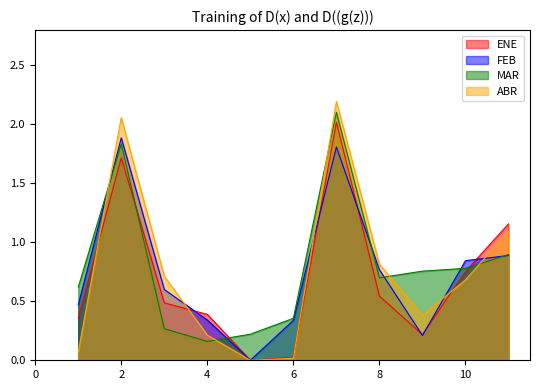

Which series has the largest range (max minus min)?

ABR